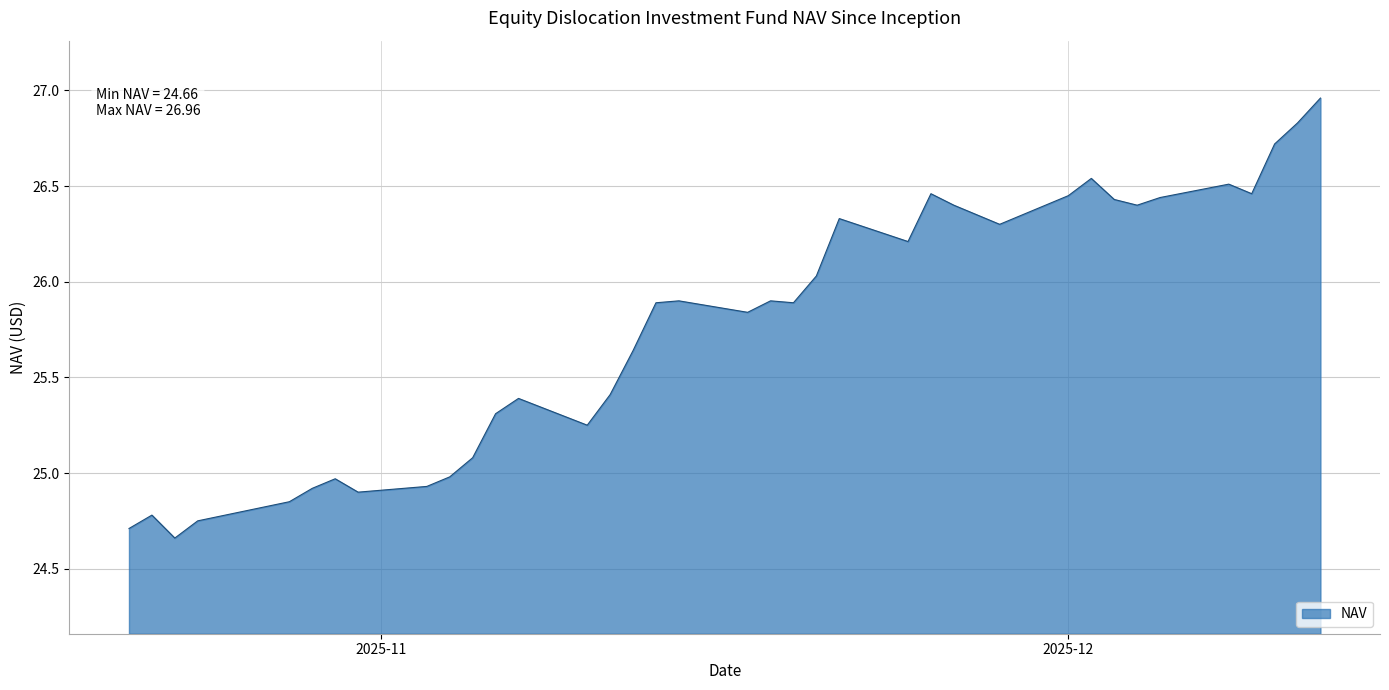

How many lines are shown in the chart?

1